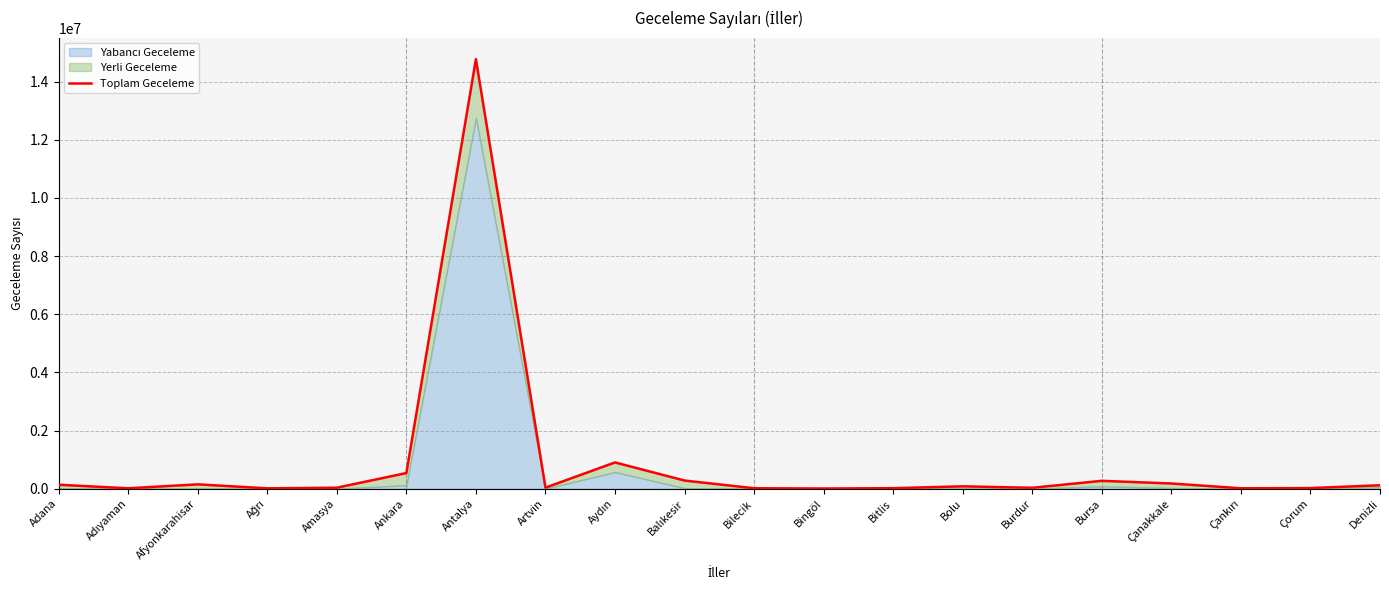

What position from the right is Bursa?

5